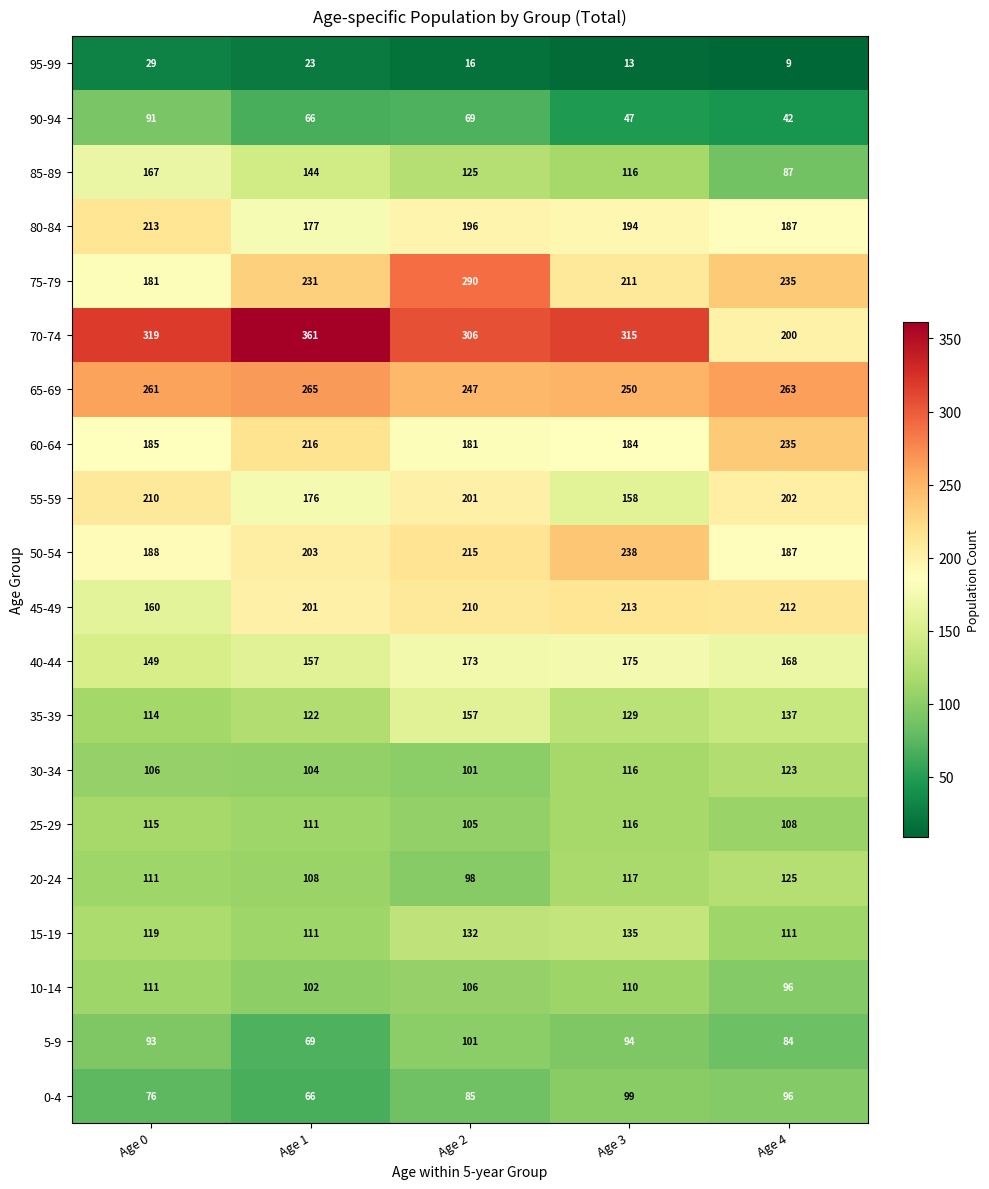

List the labels in order of 20-24 value, largest first.

Age 4, Age 3, Age 0, Age 1, Age 2